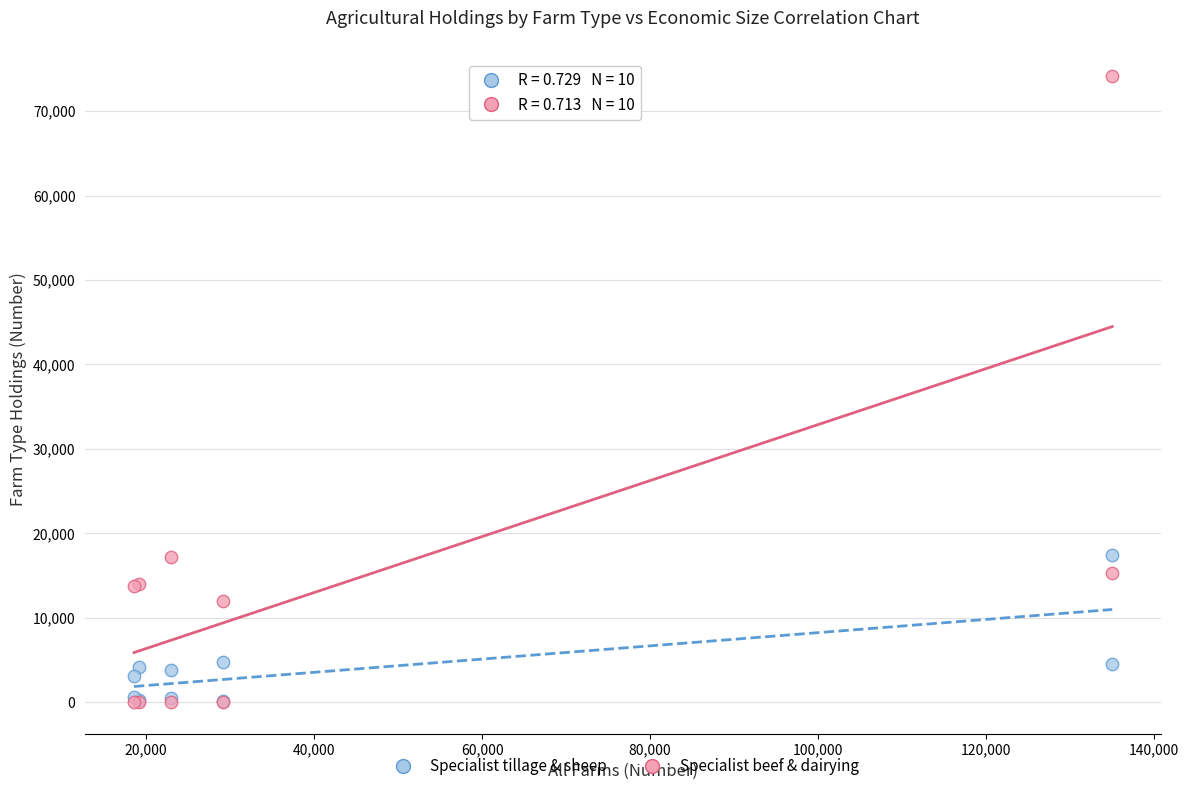

What are all the series names shown in the legend?

Specialist tillage & sheep, Specialist beef & dairying